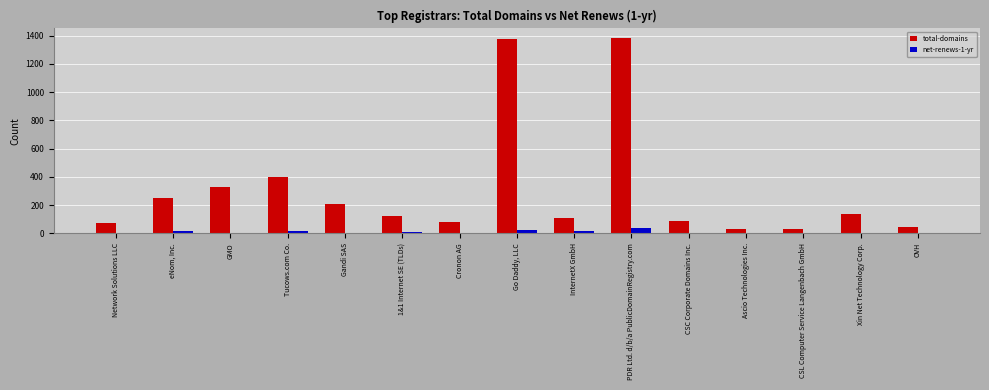

What is the sum of the net-renews-1-yr values at Network Solutions LLC and OVH?

2